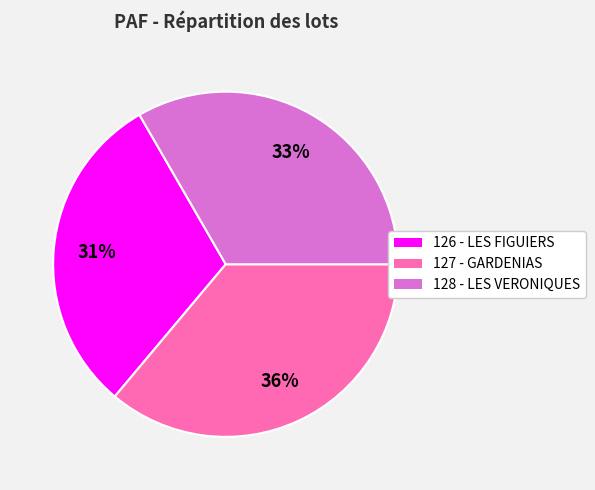

Rank the categories by value from lowest to highest.

126 - LES FIGUIERS, 128 - LES VERONIQUES, 127 - GARDENIAS